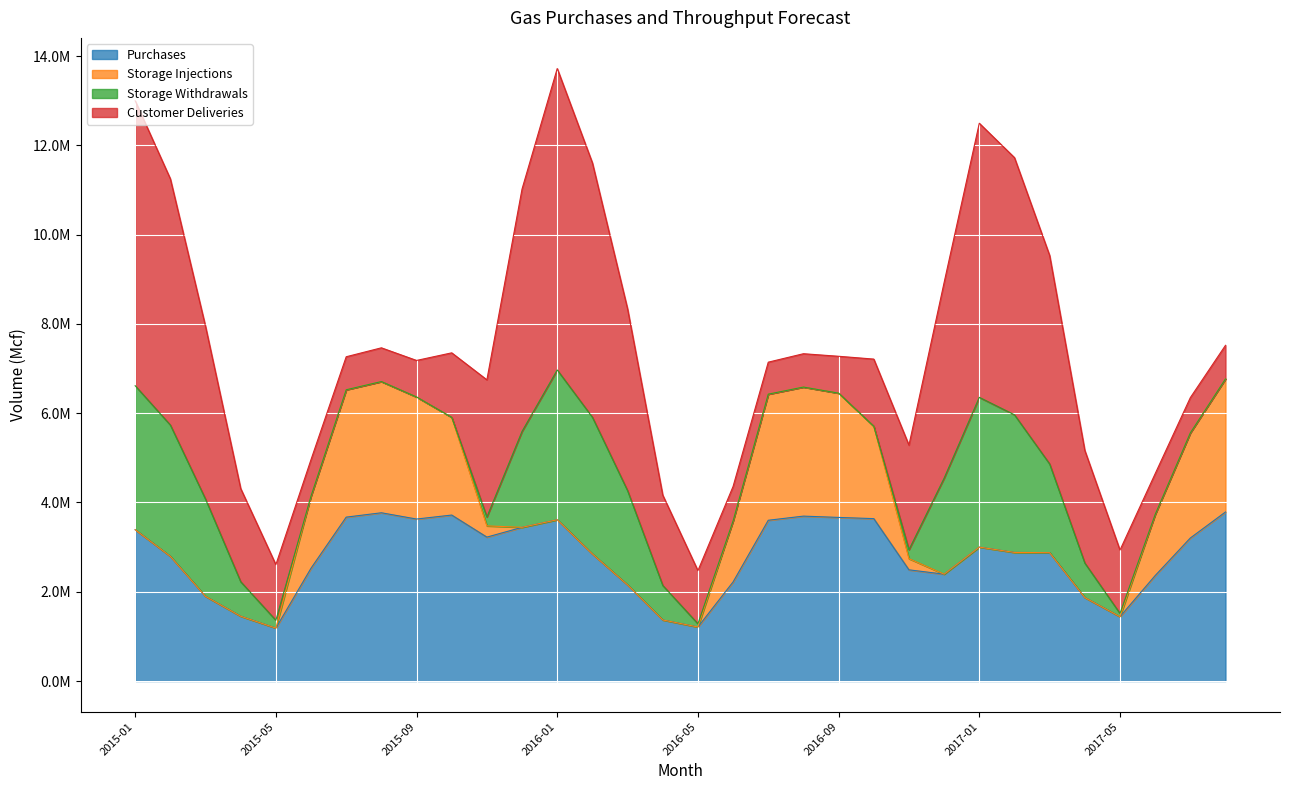

What are all the series names shown in the legend?

Purchases, Storage Injections, Storage Withdrawals, Customer Deliveries